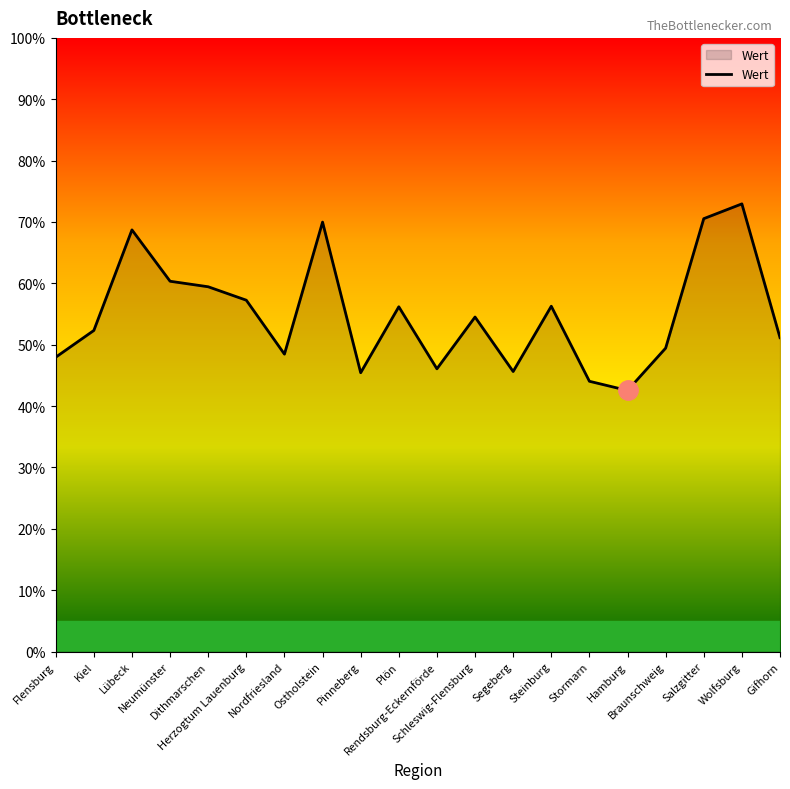

What is the difference between the maximum and minimum values?

30.4